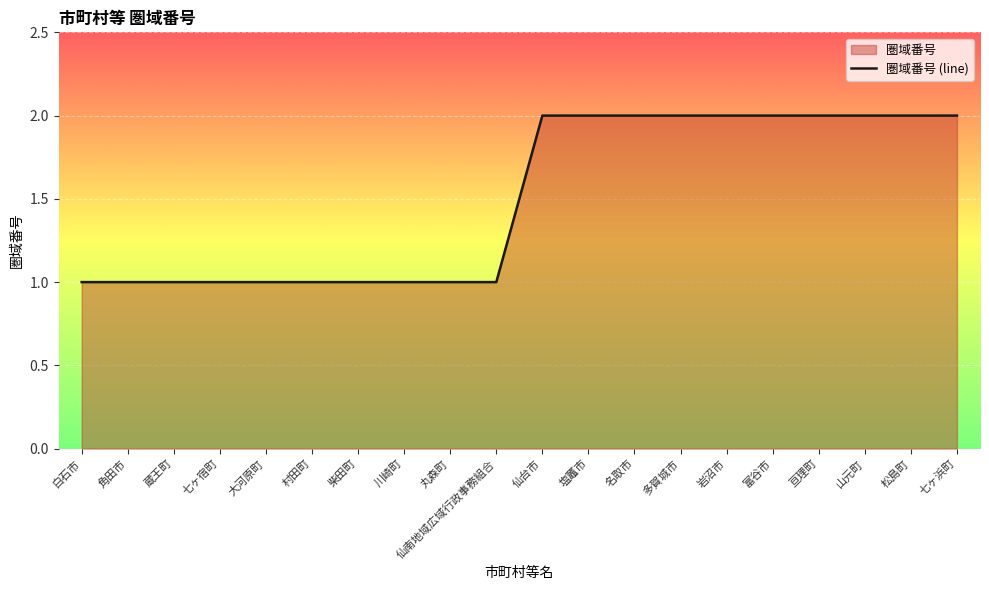

What position from the right is 富谷市?

5